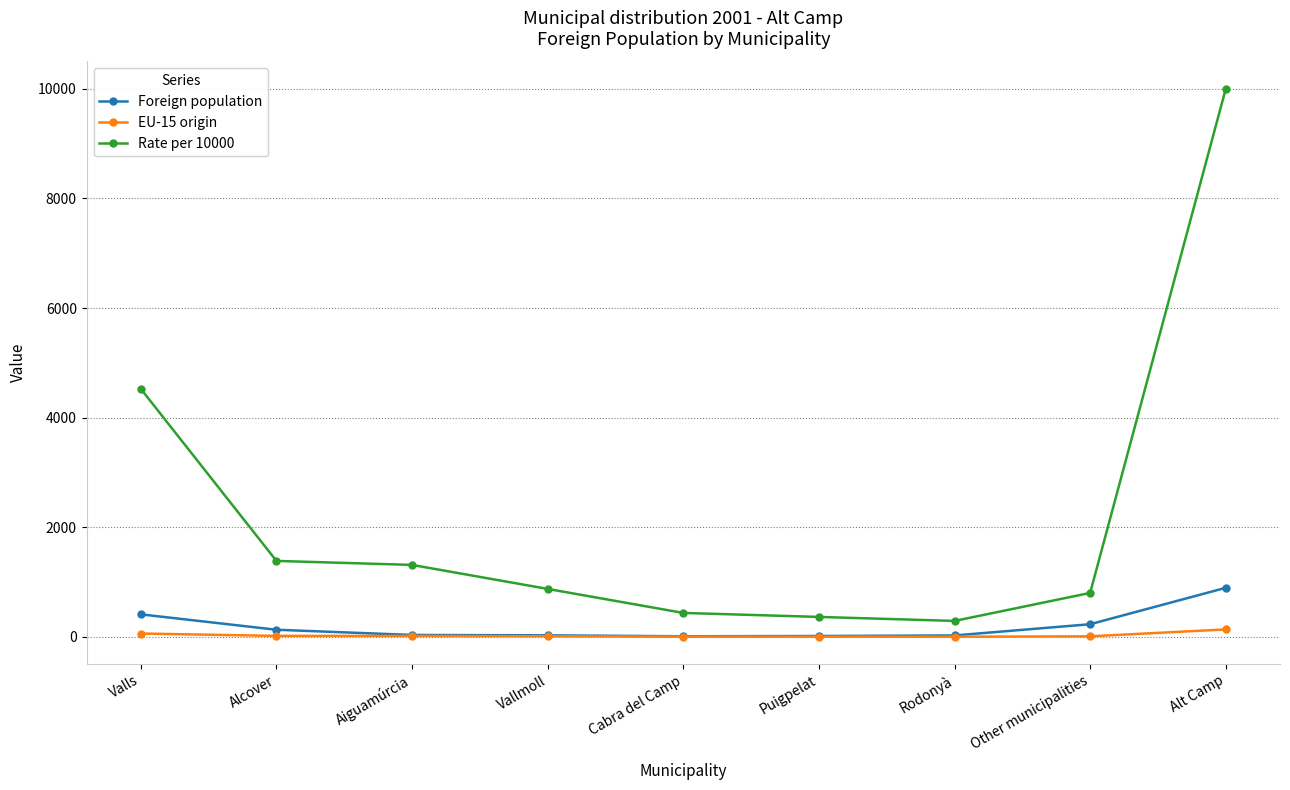

Which label corresponds to the largest value in the chart?

Alt Camp